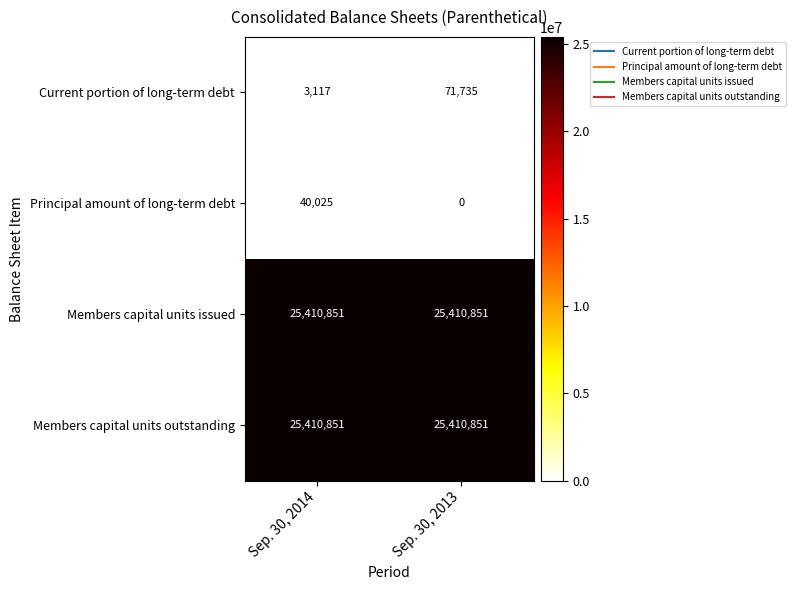

Which series has the largest range (max minus min)?

Current portion of long-term debt